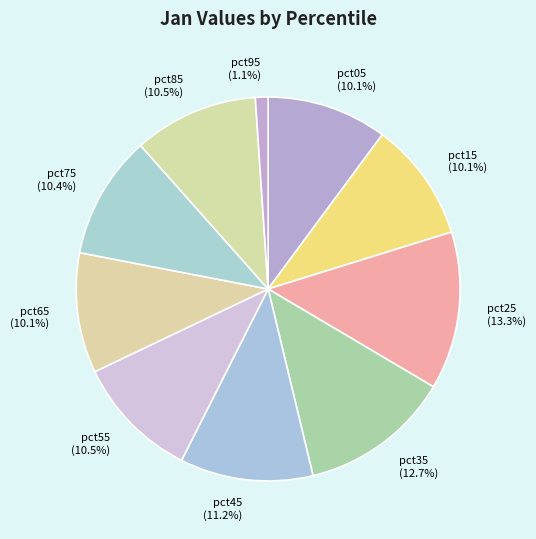

Which has a higher value, pct45 (11.2%) or pct15 (10.1%)?

pct45 (11.2%)